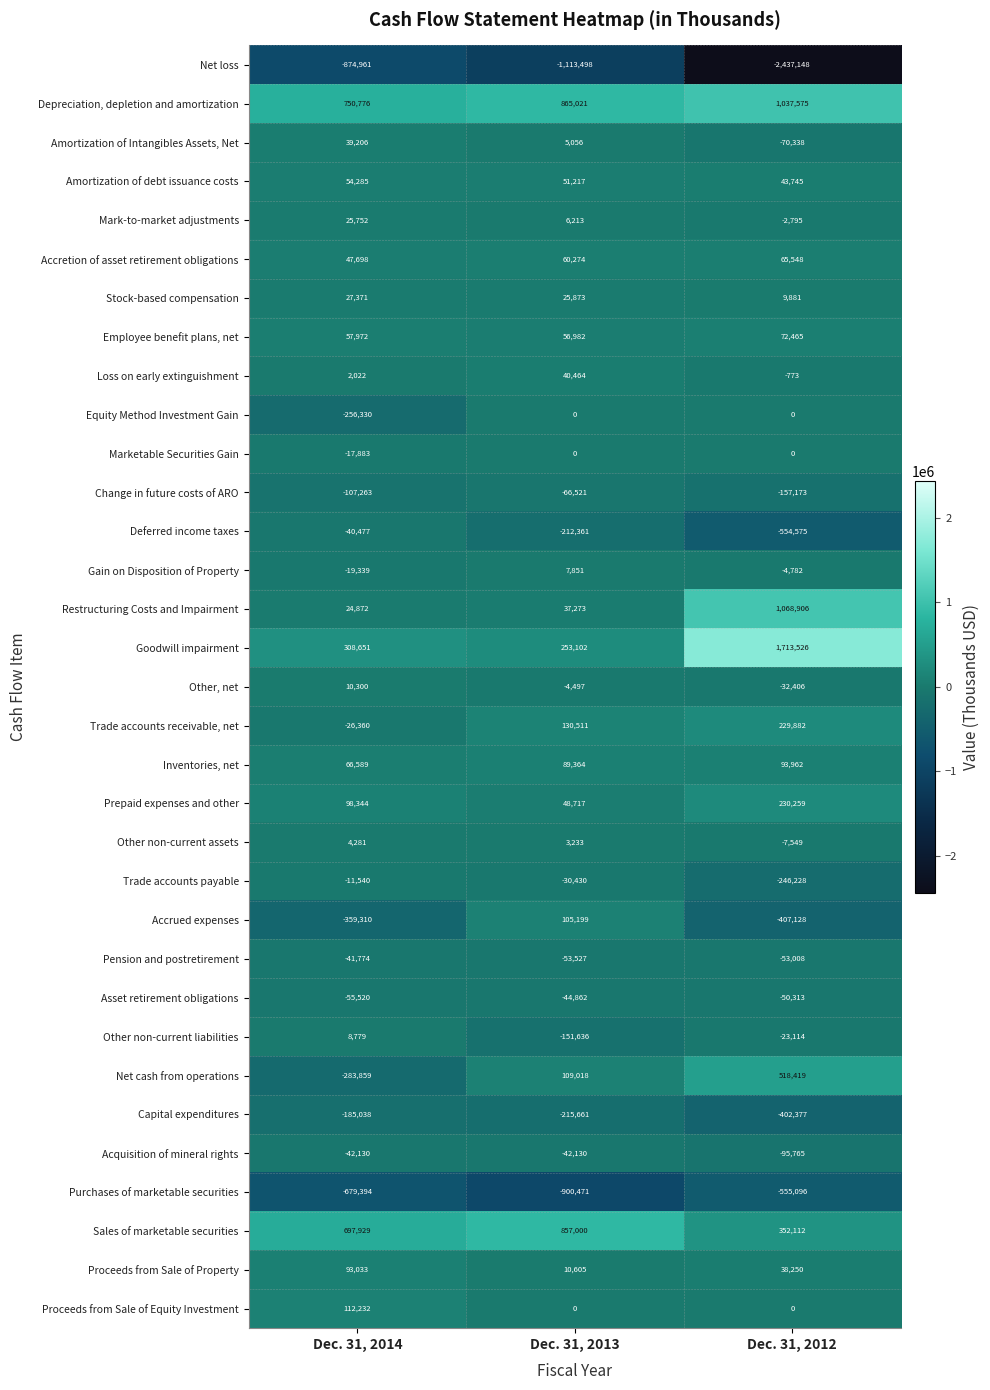

At Dec. 31, 2014, list the series in order from smallest to largest.

Net loss, Purchases of marketable securities, Accrued expenses, Net cash from operations, Equity Method Investment Gain, Capital expenditures, Change in future costs of ARO, Asset retirement obligations, Acquisition of mineral rights, Pension and postretirement, Deferred income taxes, Trade accounts receivable, net, Gain on Disposition of Property, Marketable Securities Gain, Trade accounts payable, Loss on early extinguishment, Other non-current assets, Other non-current liabilities, Other, net, Restructuring Costs and Impairment, Mark-to-market adjustments, Stock-based compensation, Amortization of Intangibles Assets, Net, Accretion of asset retirement obligations, Amortization of debt issuance costs, Employee benefit plans, net, Inventories, net, Proceeds from Sale of Property, Prepaid expenses and other, Proceeds from Sale of Equity Investment, Goodwill impairment, Sales of marketable securities, Depreciation, depletion and amortization